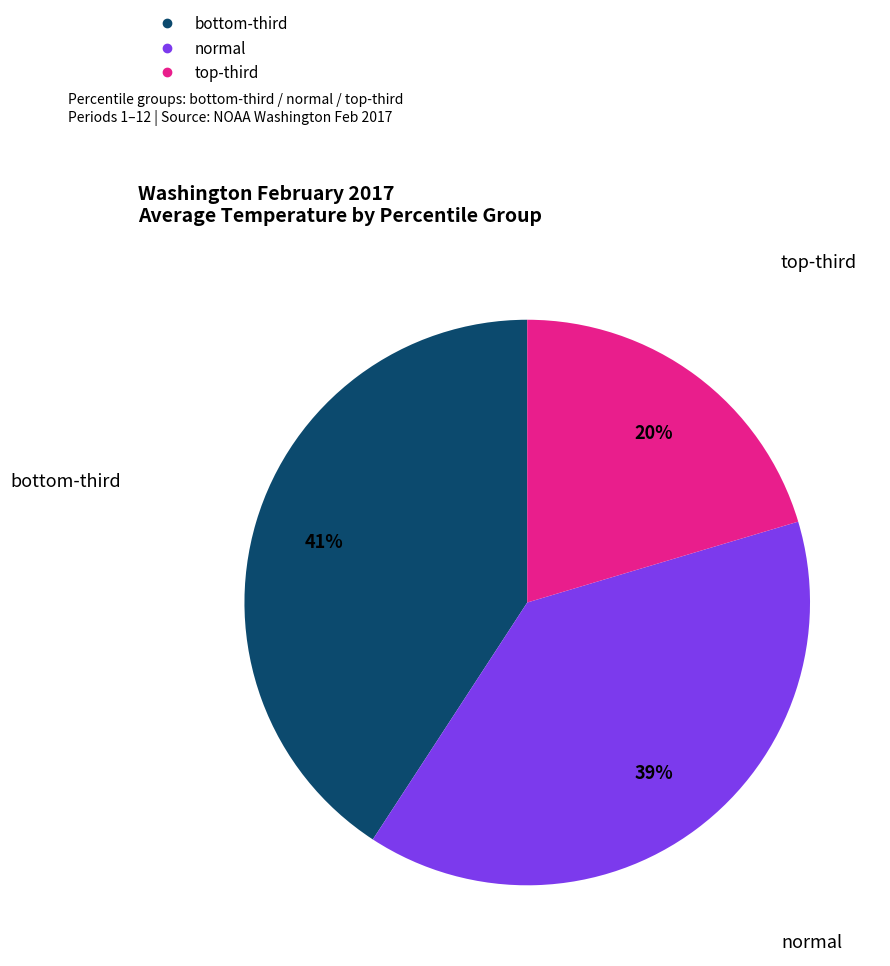

Does any single category account for the majority?

No